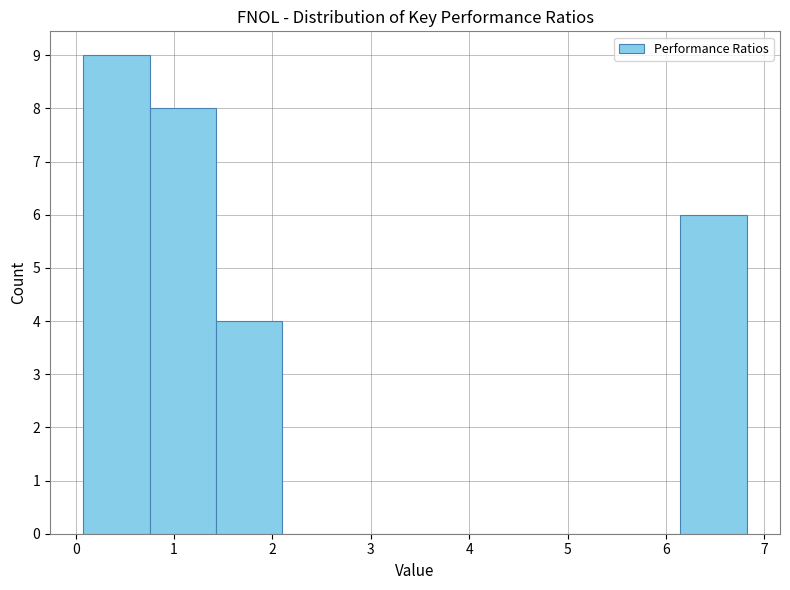

Over which range of the x-axis is the bar tallest?

0.1 to 0.8